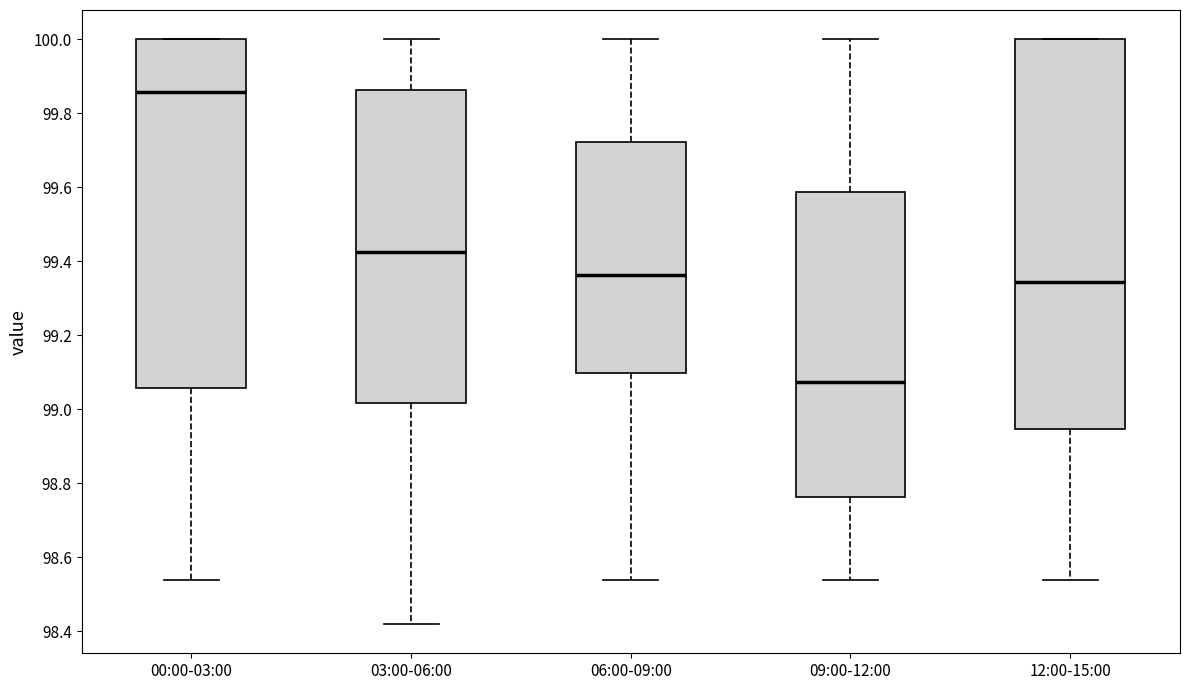

Where is the lower edge of the box for 03:00-06:00 on the y-axis? The values are not printed on the chart, so give them approximately, as read against the axis.

99.02